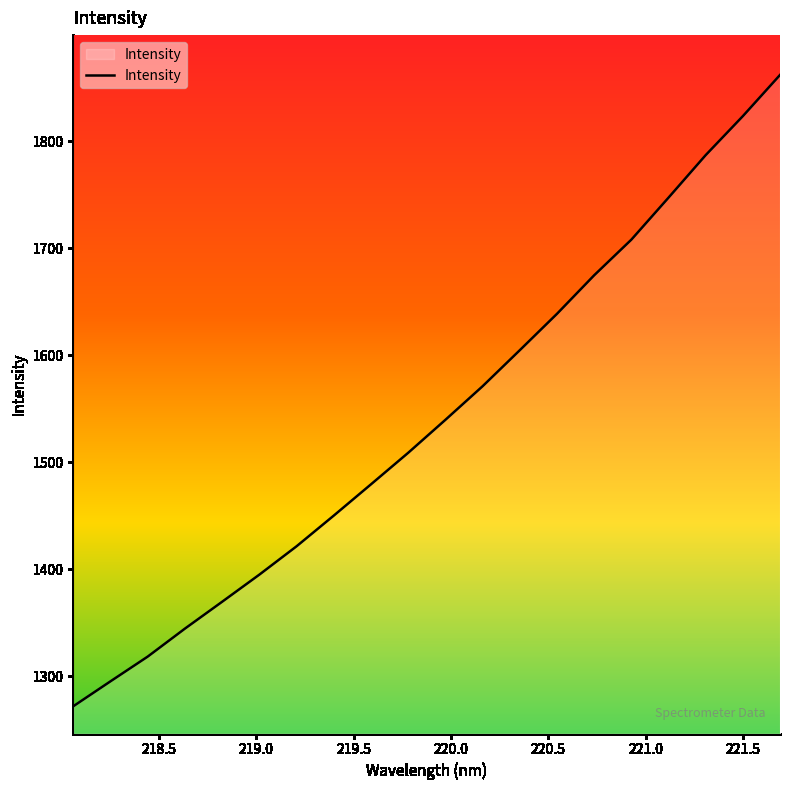

How many distinct data groups are displayed?

1